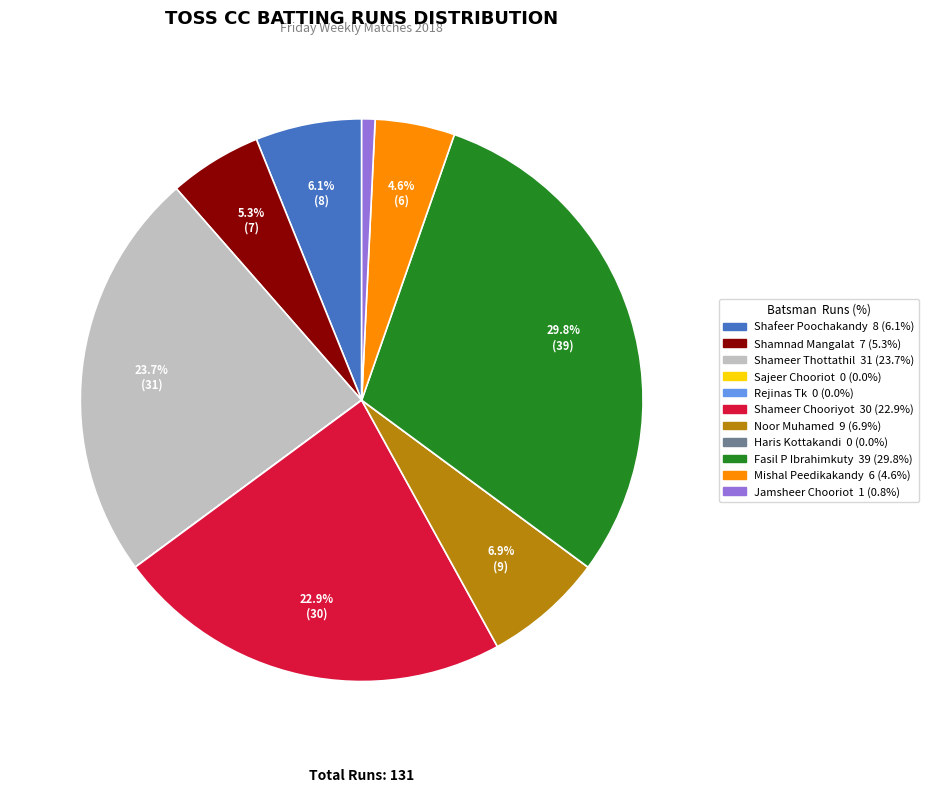

To the nearest percent, what is the combined percentage of Shamnad Mangalat and Mishal Peedikakandy?

10%